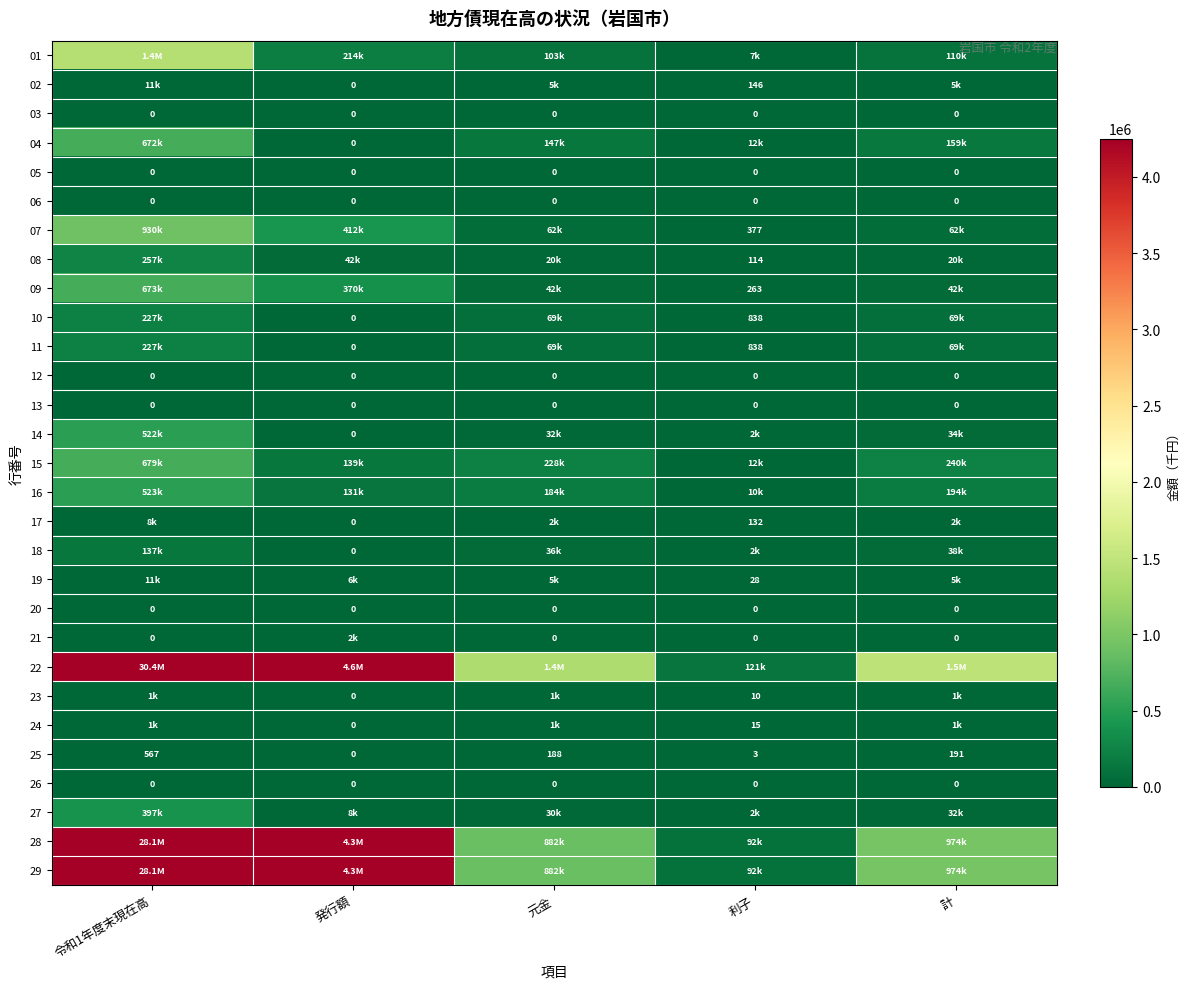

What is the spread (max minus min) of values at 令和1年度末現在高?

30379167